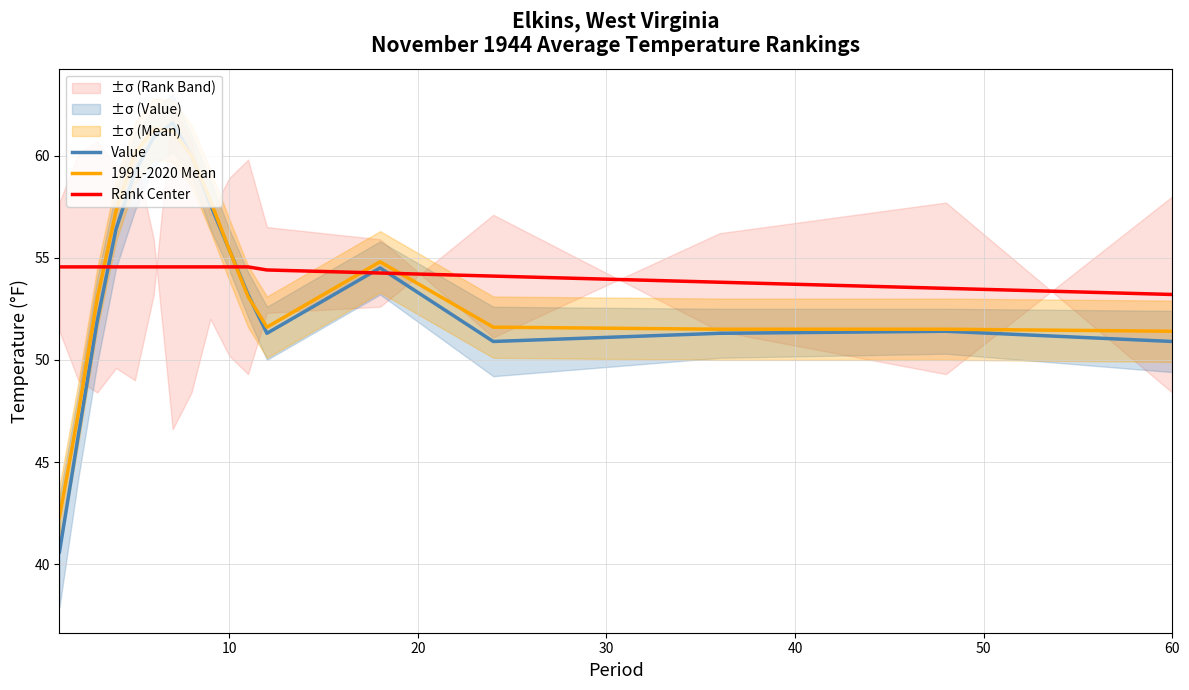

Which series ends up on top after the final intersection of Rank Center and 1991-2020 Mean?

Rank Center